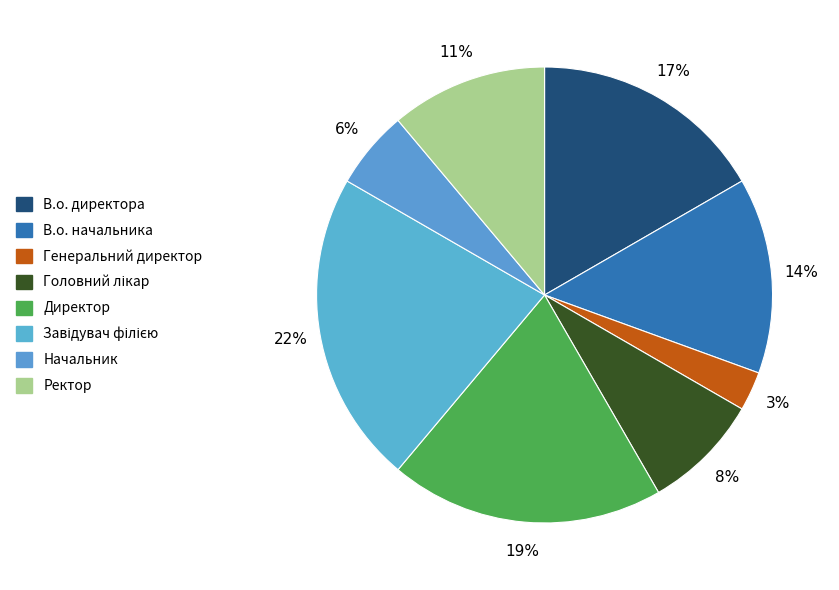

To the nearest percent, what portion does Завідувач філією represent?

22%